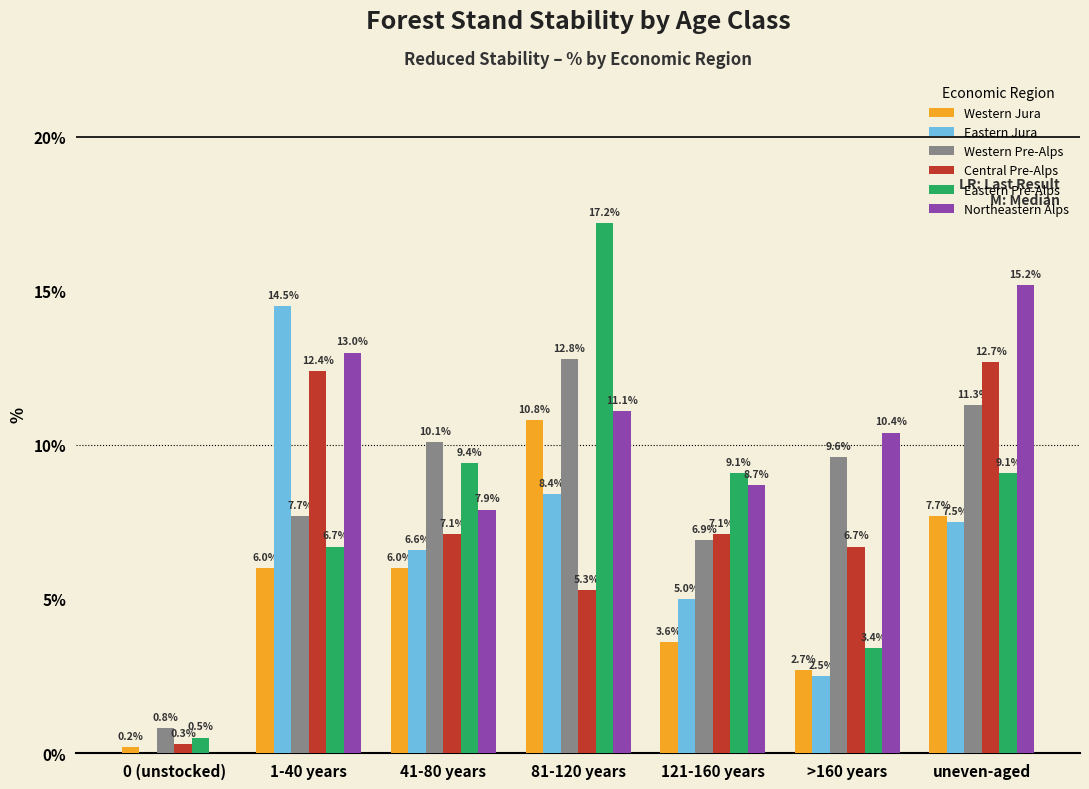

Is it true that Eastern Pre-Alps equals 0.5 at 0 (unstocked)?

True